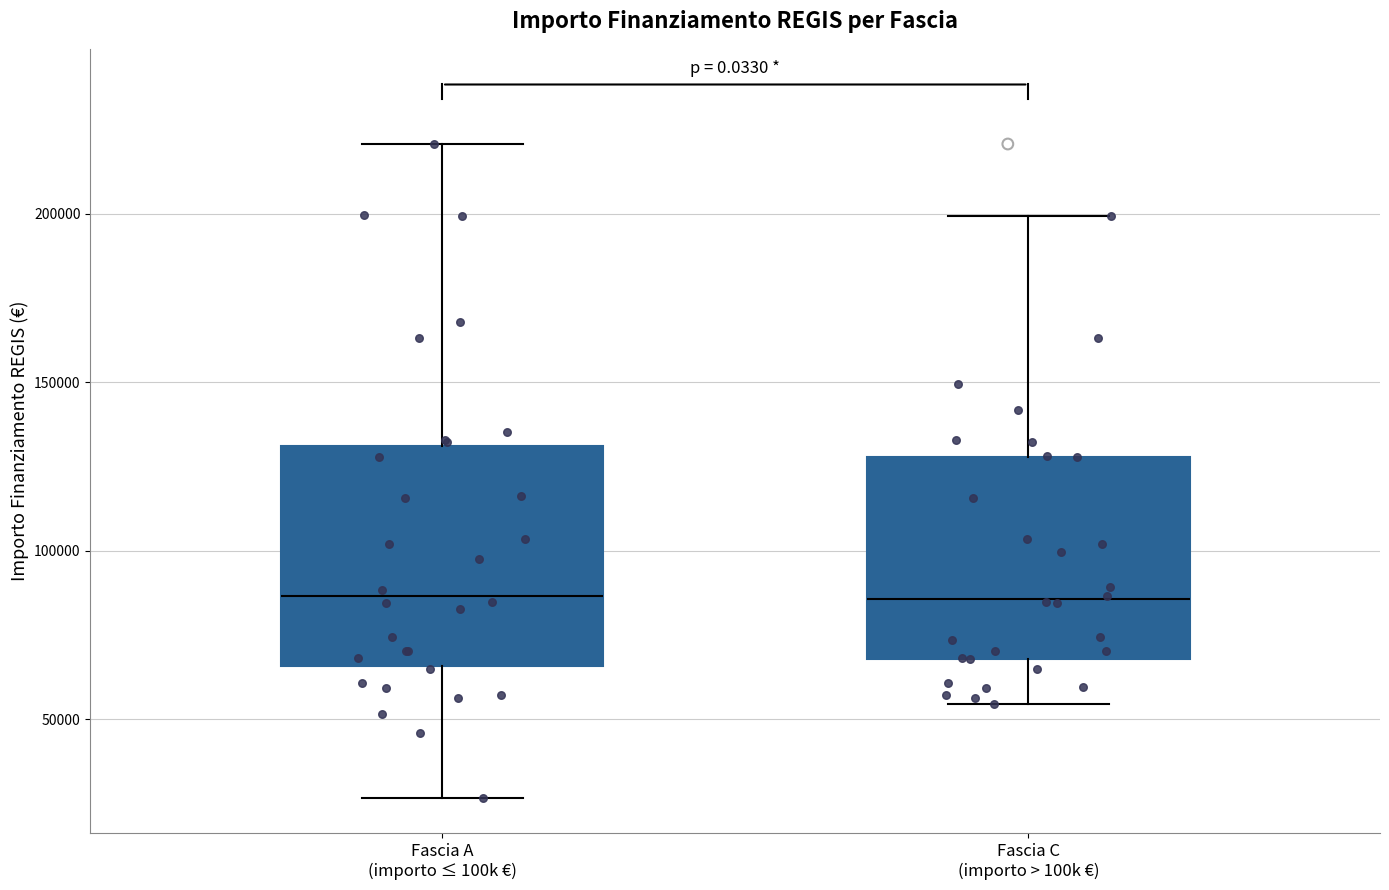

Reading left to right, transcribe this box plot: for each box, give where its median line is, the range the box spans, and where its two whiskers end, as read against the y-axis. The values are not printed on the chart, so give them approximately, as read against the axis.

Fascia A (importo ≤ 100k €): median 85000, box 65000 to 130000, whiskers 25000 to 220000
Fascia C (importo > 100k €): median 85000, box 70000 to 130000, whiskers 55000 to 200000